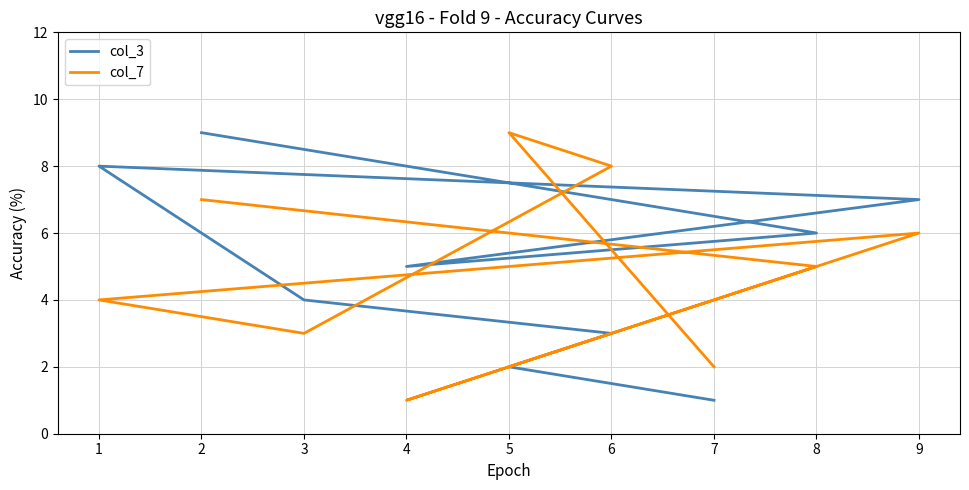

How many data points does each series have?

9